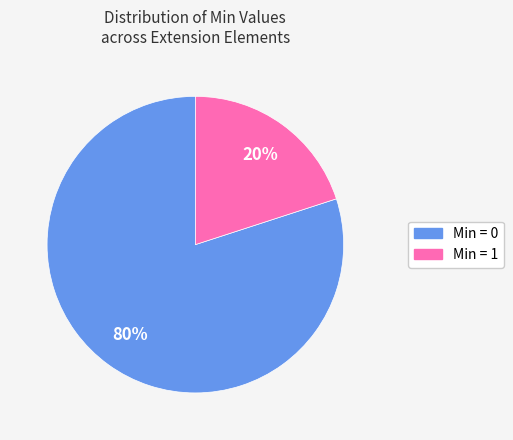

Is there any slice that represents more than half of the pie?

Yes